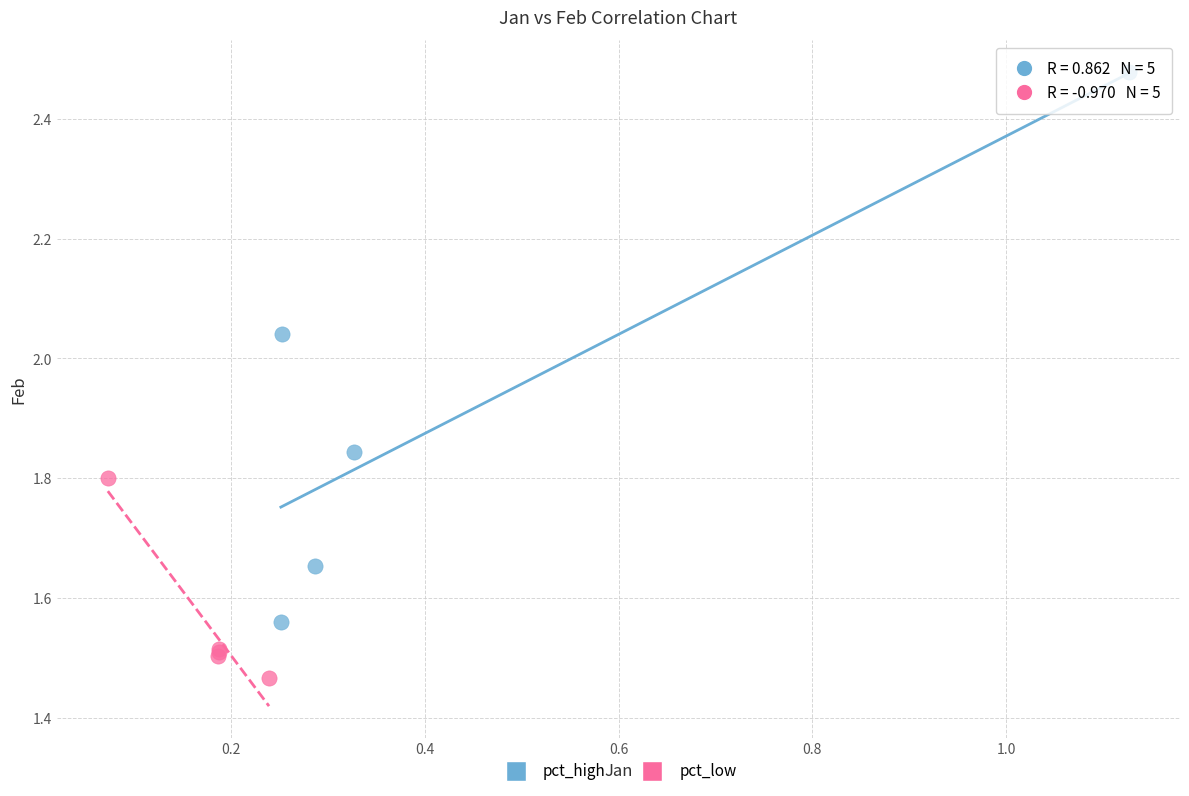

Which series reaches the minimum Y coordinate?

pct_low